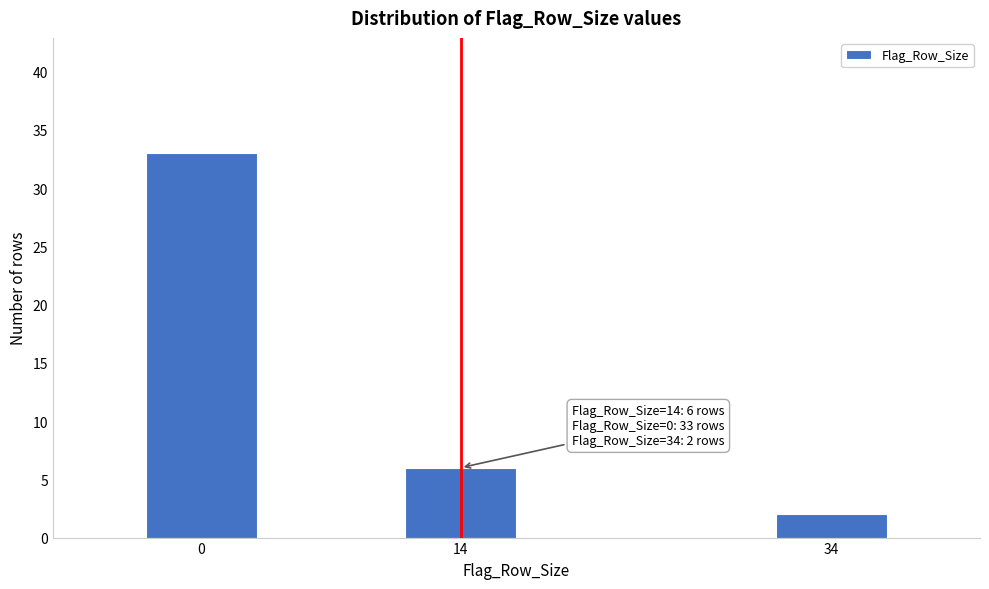

Reading left to right, what are all the values shown in this chart?

0=33	14=6	34=2